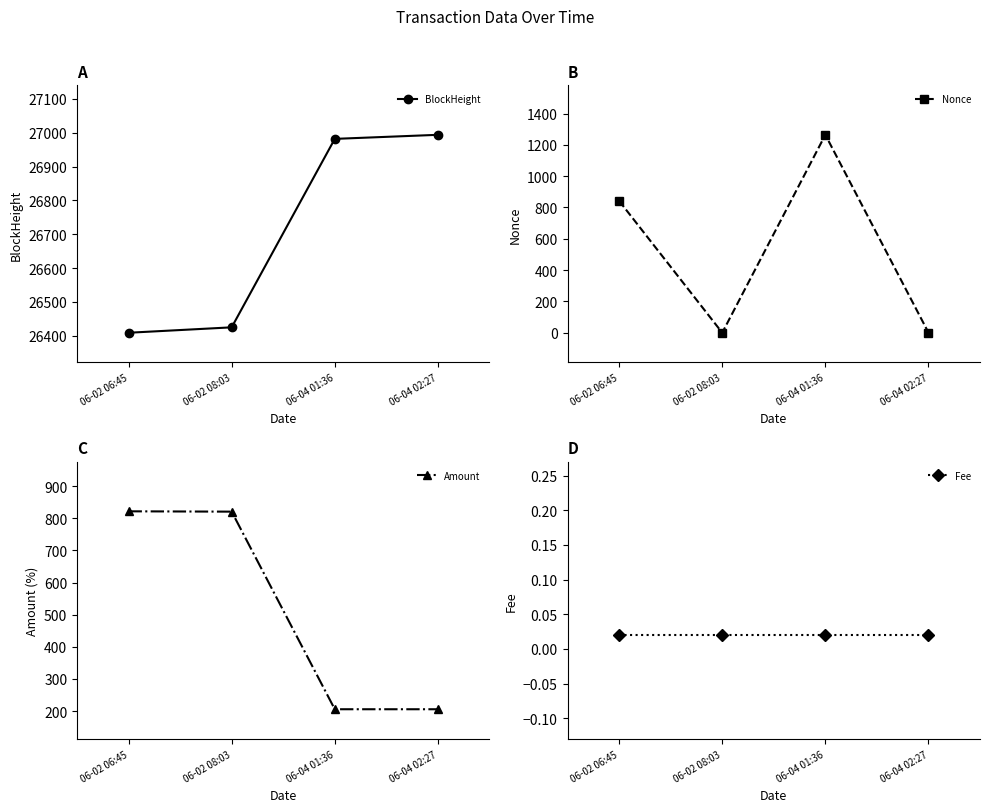

What is the difference between the second highest and second lowest values in the BlockHeight series?

557